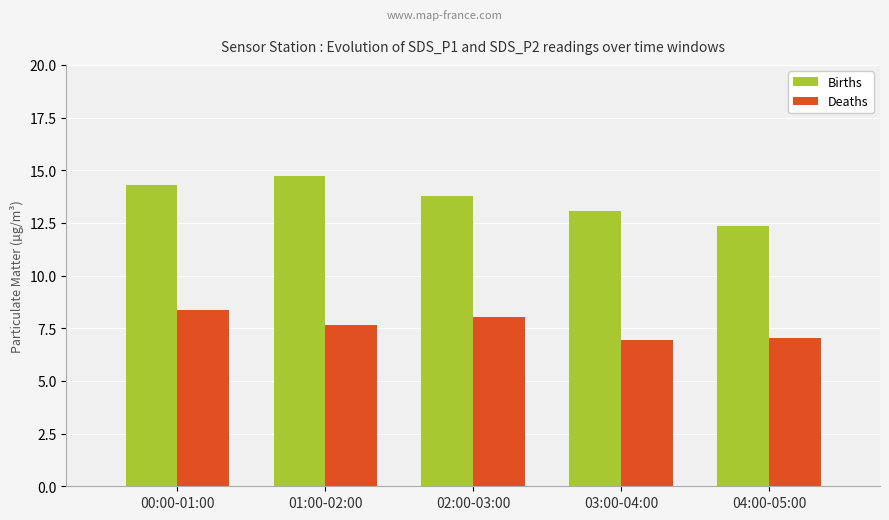

Which label corresponds to the largest value in the chart?

01:00-02:00